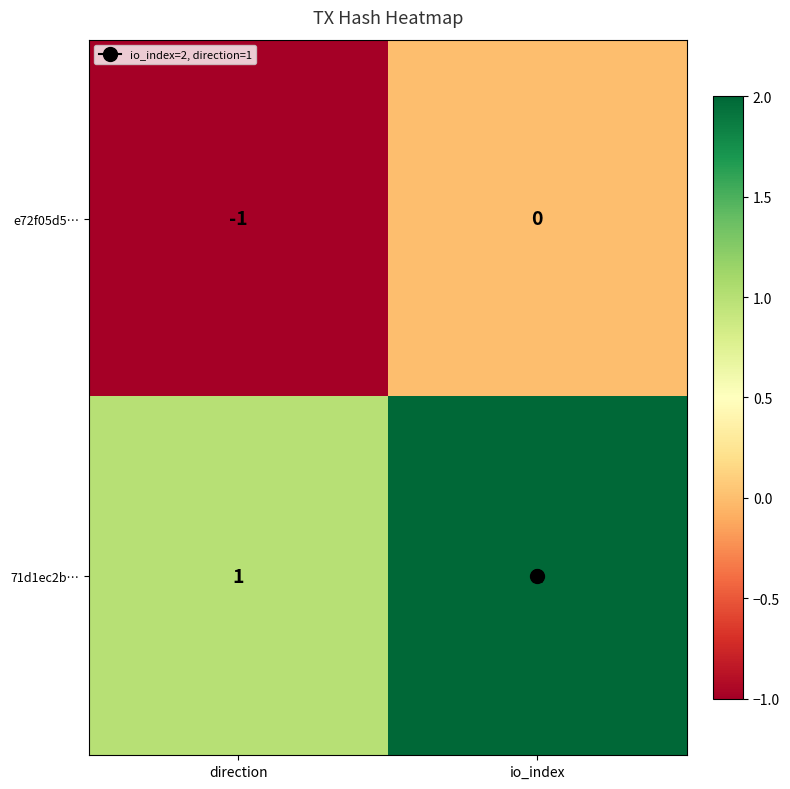

At how many categories does at least one series exceed 0?

2